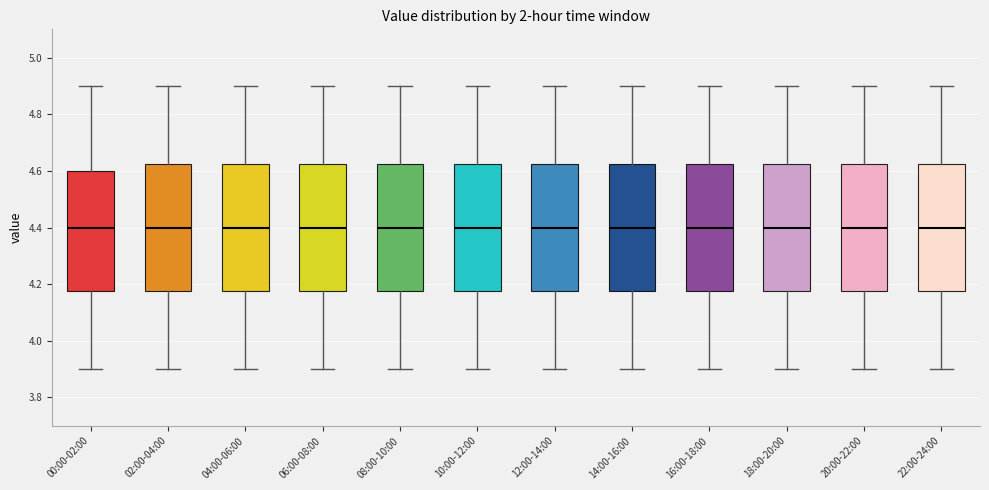

Where is the lower edge of the box for 16:00-18:00 on the y-axis? The values are not printed on the chart, so give them approximately, as read against the axis.

4.18